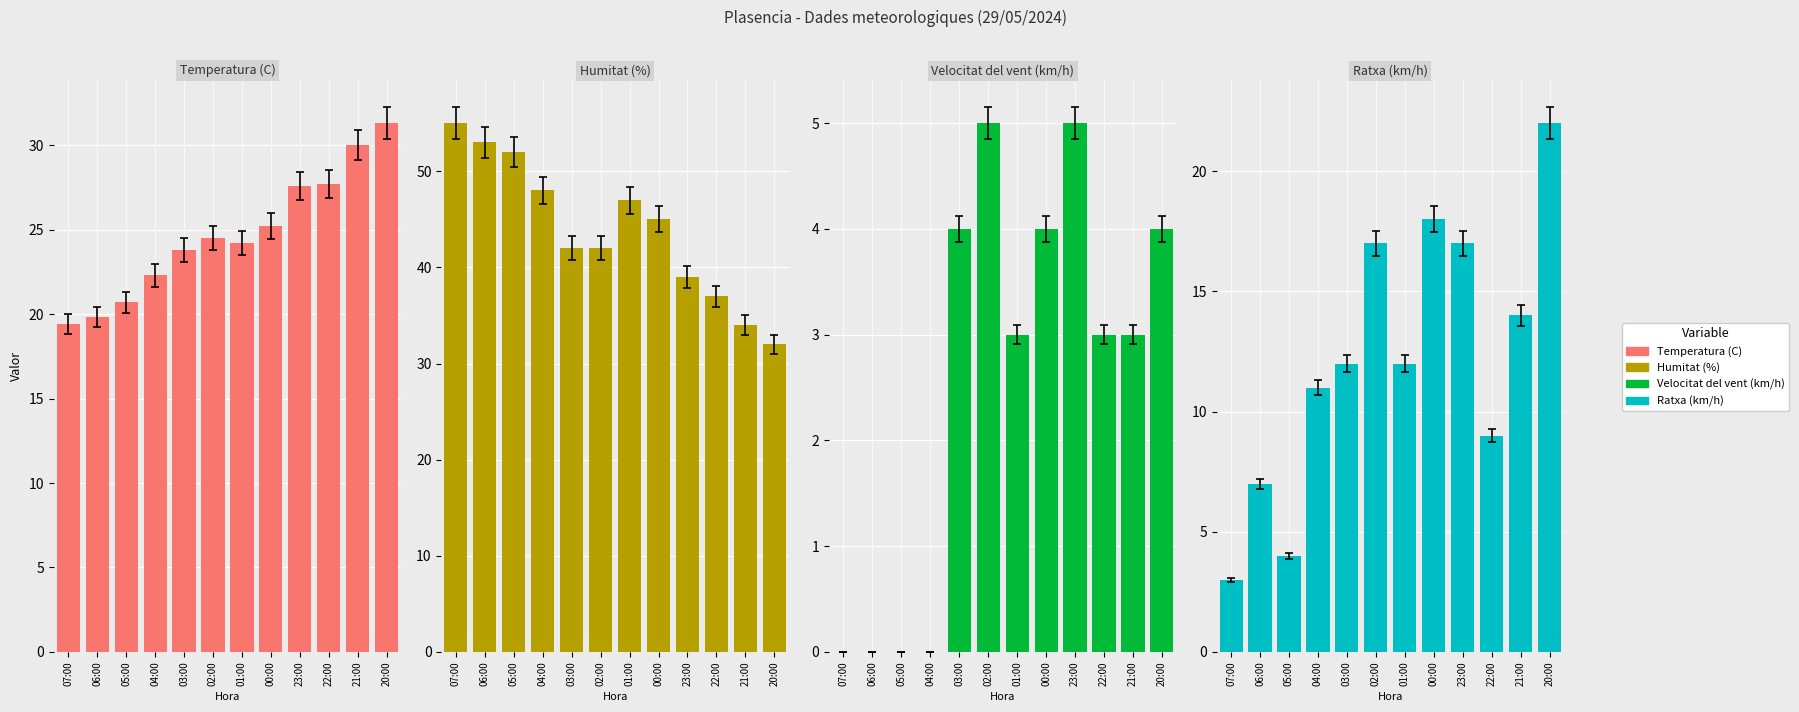

How many bars are there in each group?

4